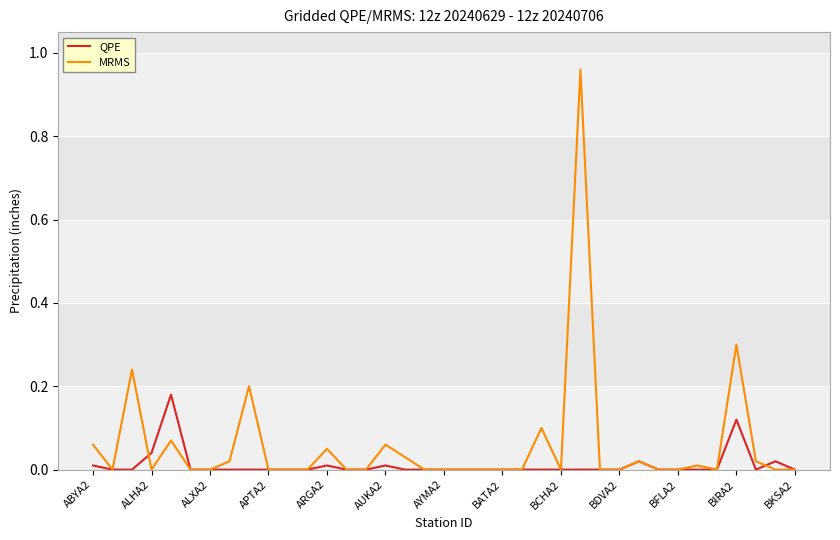

What are all the series names shown in the legend?

QPE, MRMS